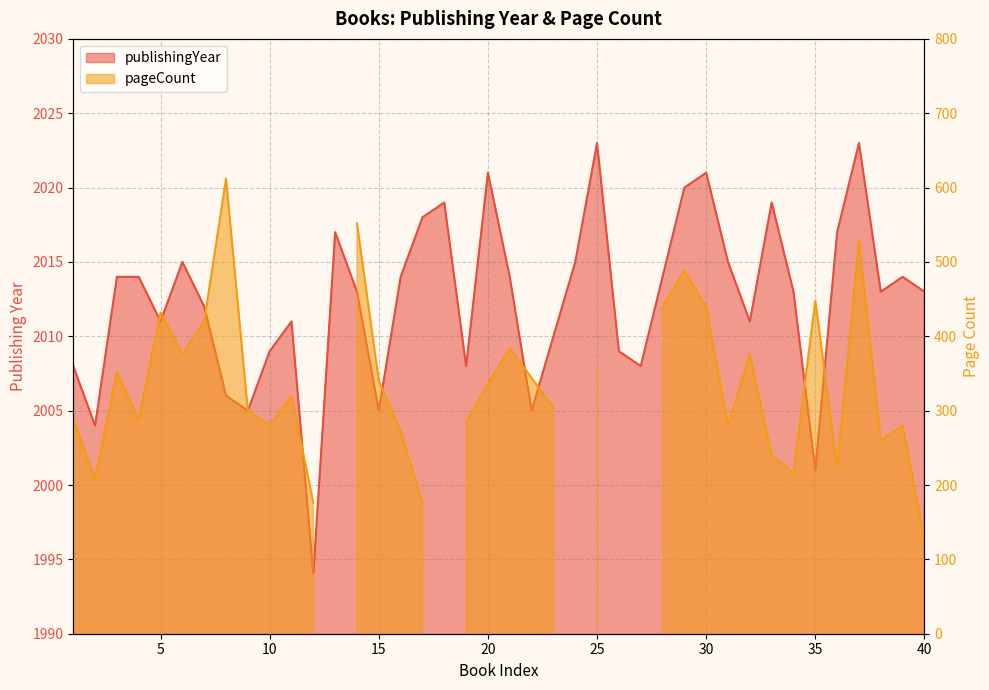

Where is the first local minimum?

2